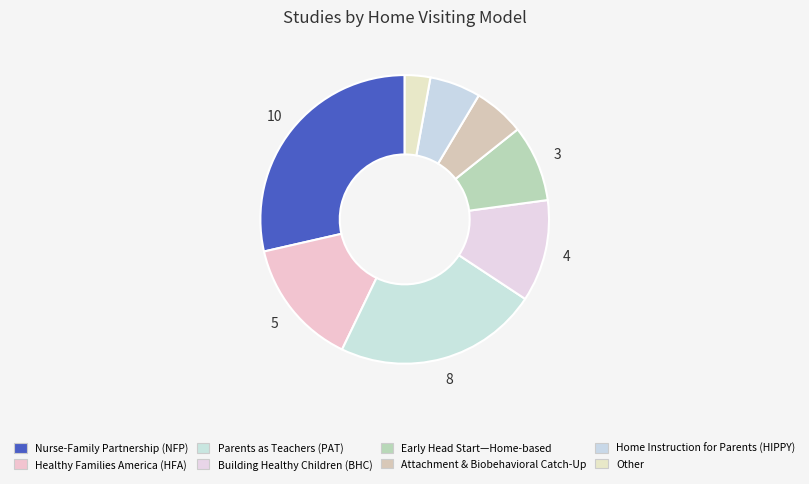

Which category has the smallest portion of the pie?

Other